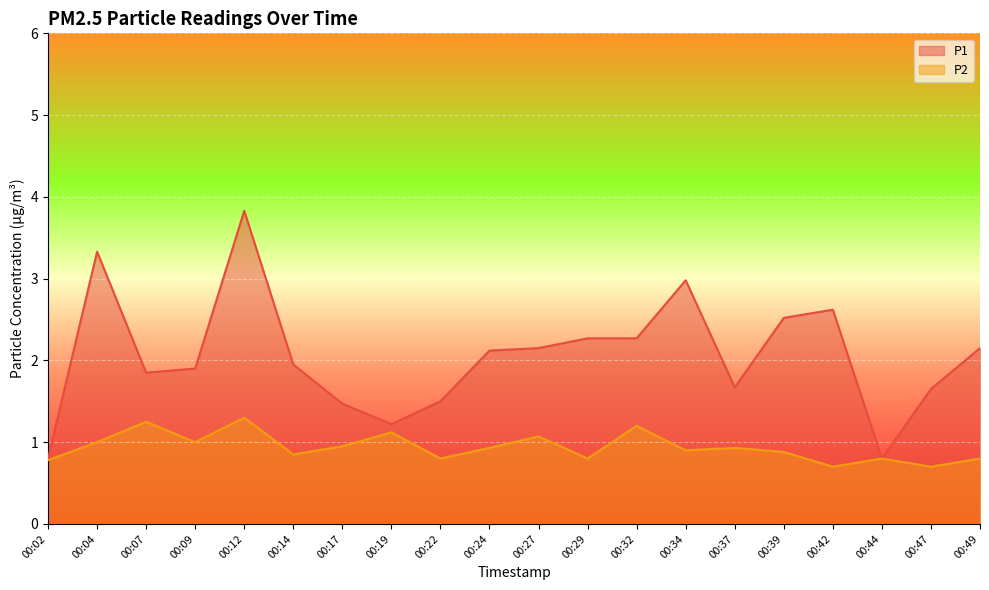

In P1, how many points are lower than both neighbors (excluding endpoints)?

4